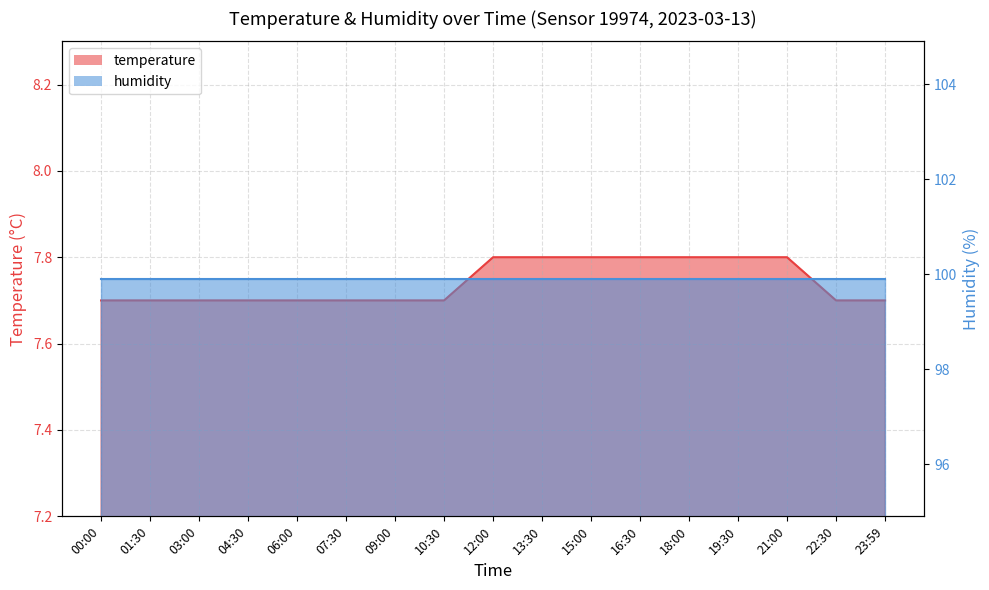

What is the smallest value displayed?

7.7